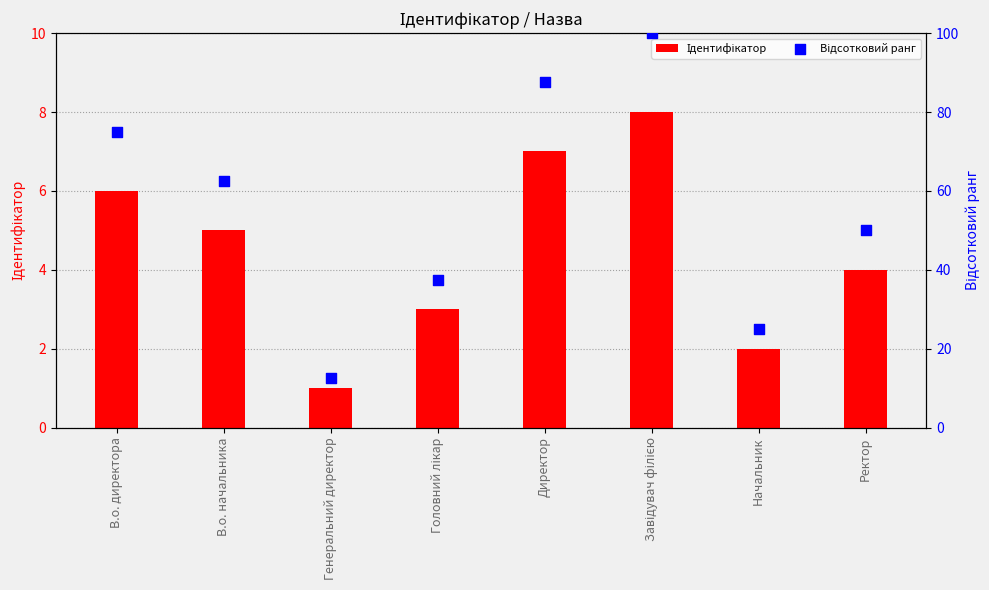

Which series contains the lowest Y value?

Ідентифікатор